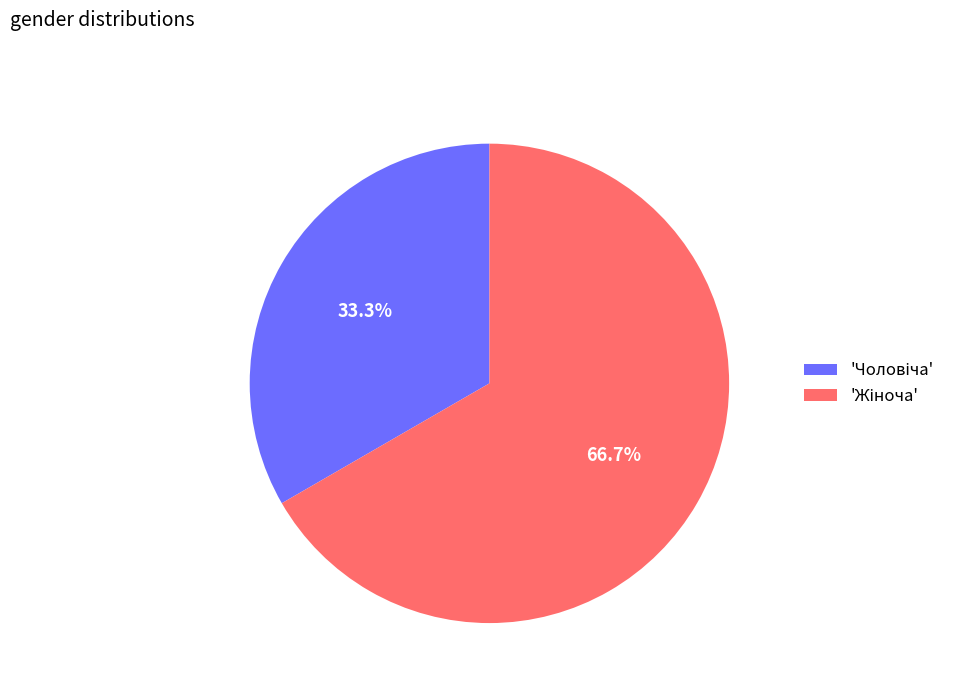

Is there any slice that represents more than half of the pie?

Yes